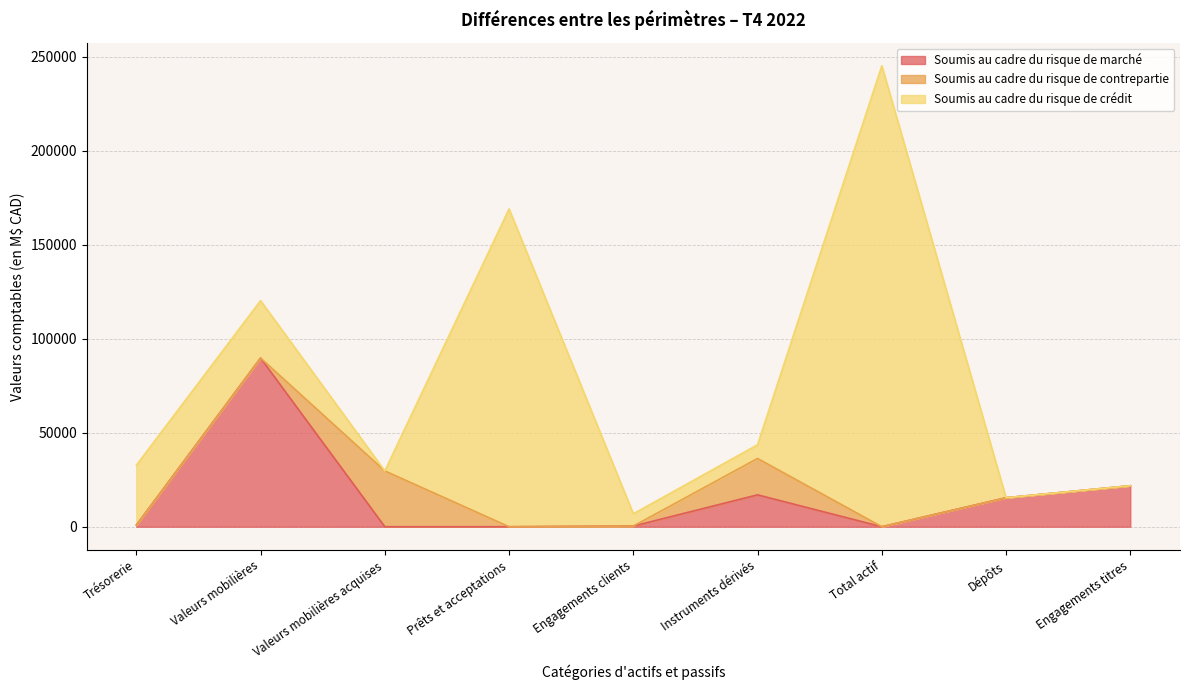

The Soumis au cadre du risque de crédit series shows 169078 at Prêts et acceptations. True or false?

True